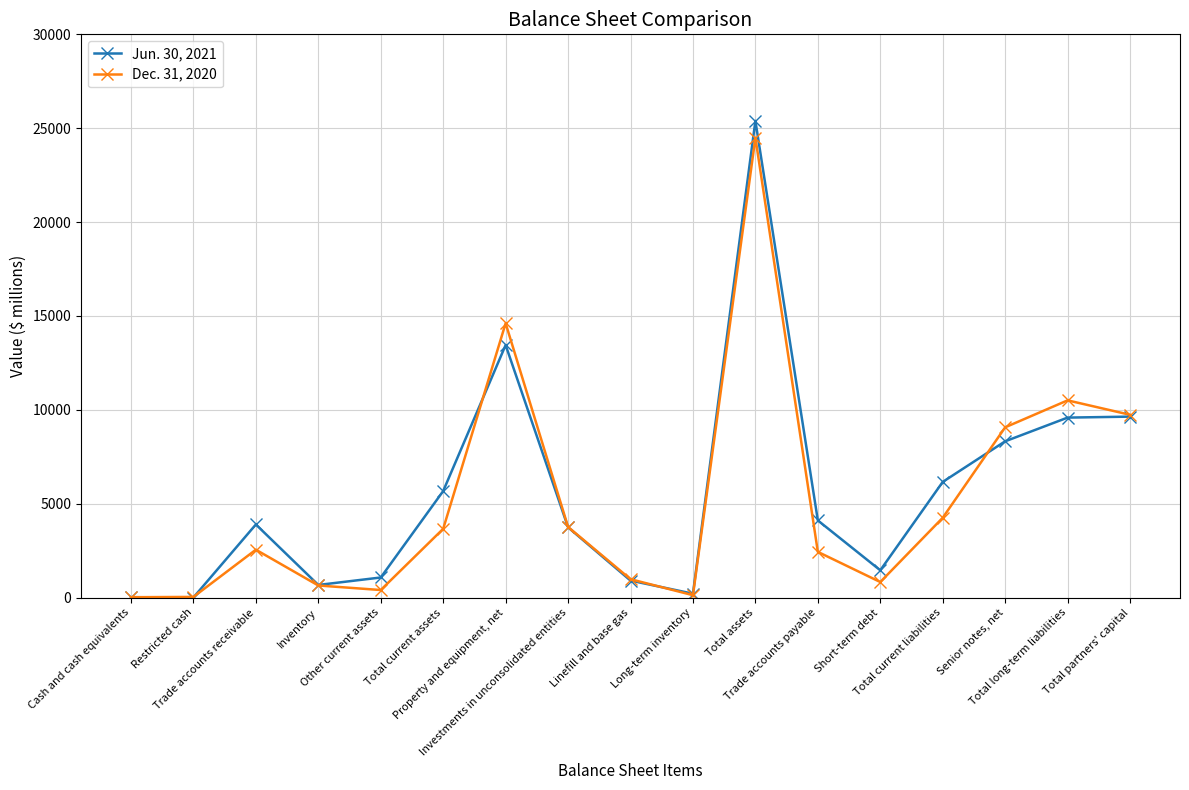

List the series in order of their overall mean, highest first.

Jun. 30, 2021, Dec. 31, 2020